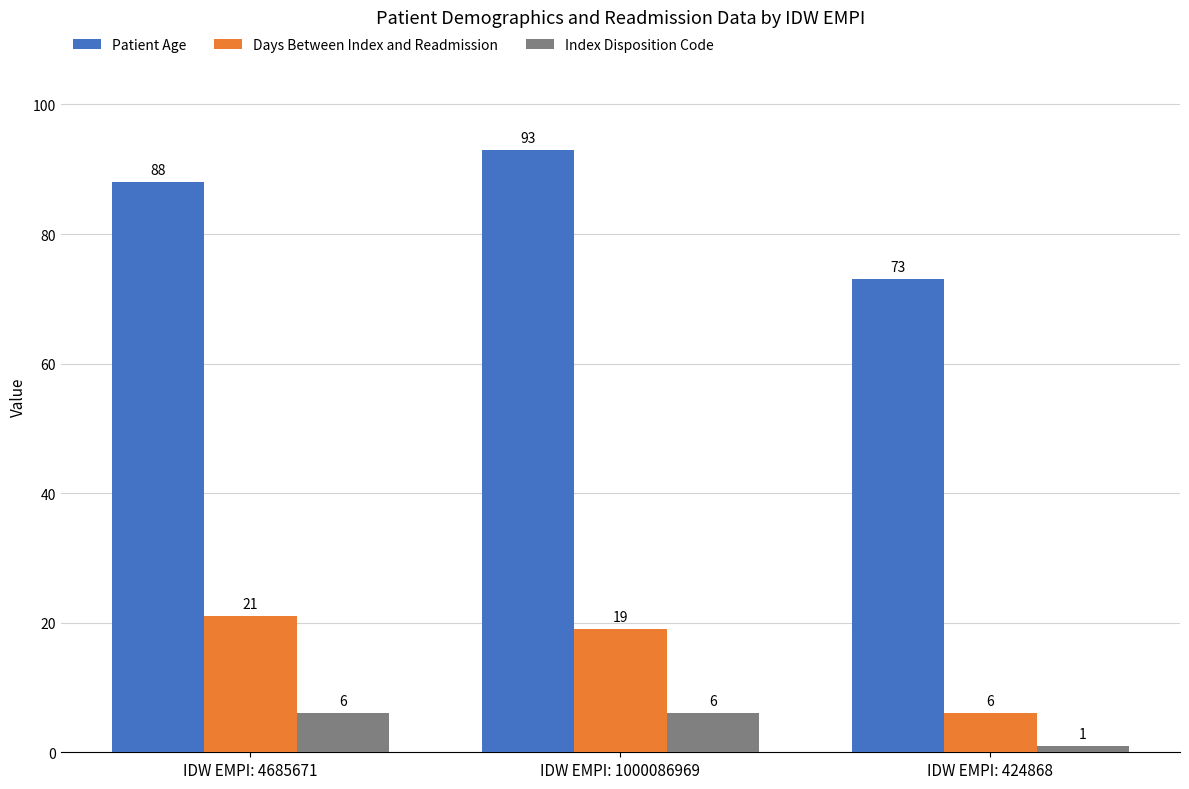

True or false: Patient Age has a value of 139 at IDW EMPI: 4685671.

False